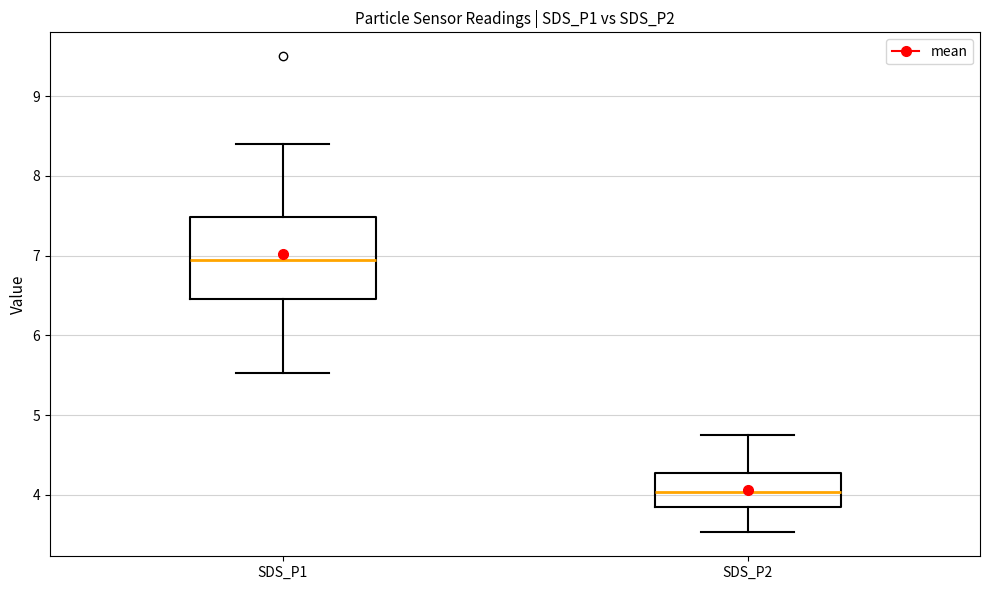

Reading left to right, read every box against the y-axis: the position of its median line, the range the box covers, and the ends of its whiskers. The values are not printed on the chart, so give them approximately, as read against the axis.

SDS_P1: median 7.0, box 6.5 to 7.5, whiskers 5.5 to 8.4
SDS_P2: median 4.0, box 3.9 to 4.3, whiskers 3.5 to 4.8